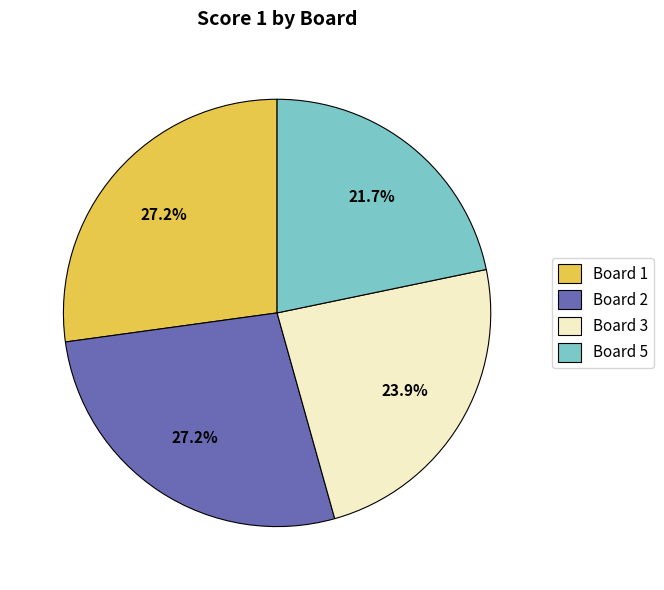

Combined, what portion of the pie is Board 1 and Board 5?

48.9%